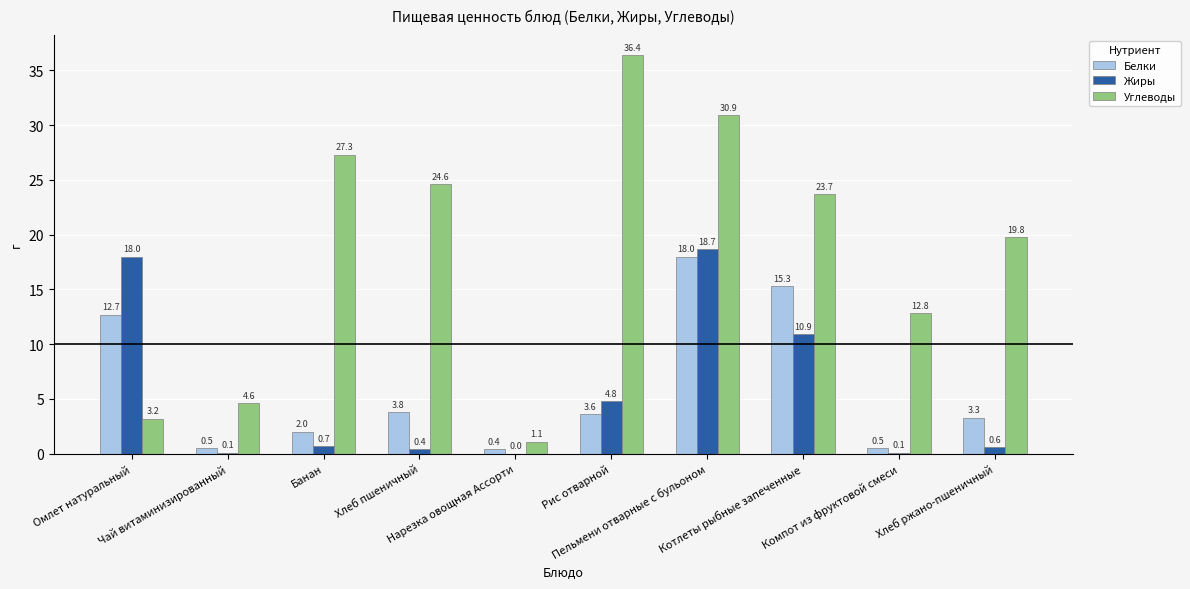

What is the sum of all Углеводы values?

184.4